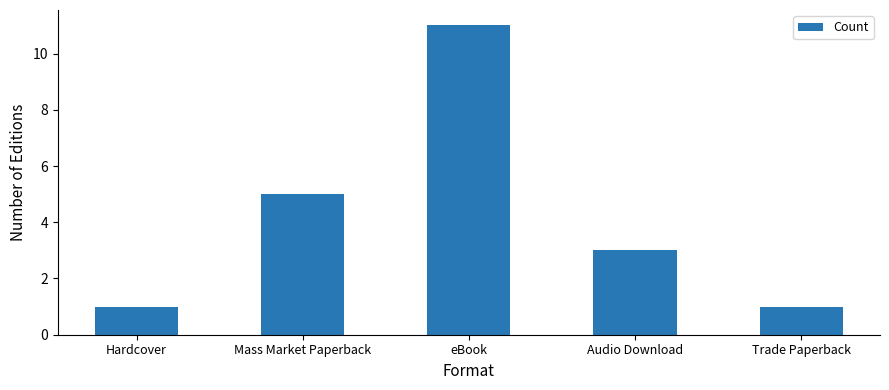

What is the smallest value displayed?

1